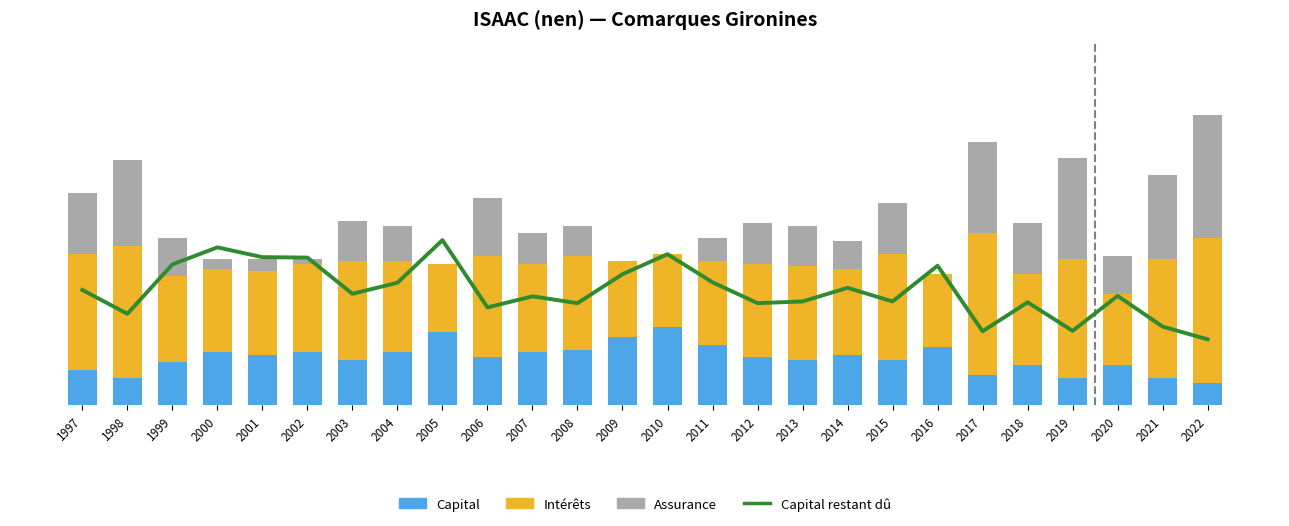

What are all the series names shown in the legend?

Capital, Intérêts, Assurance, Capital restant dû